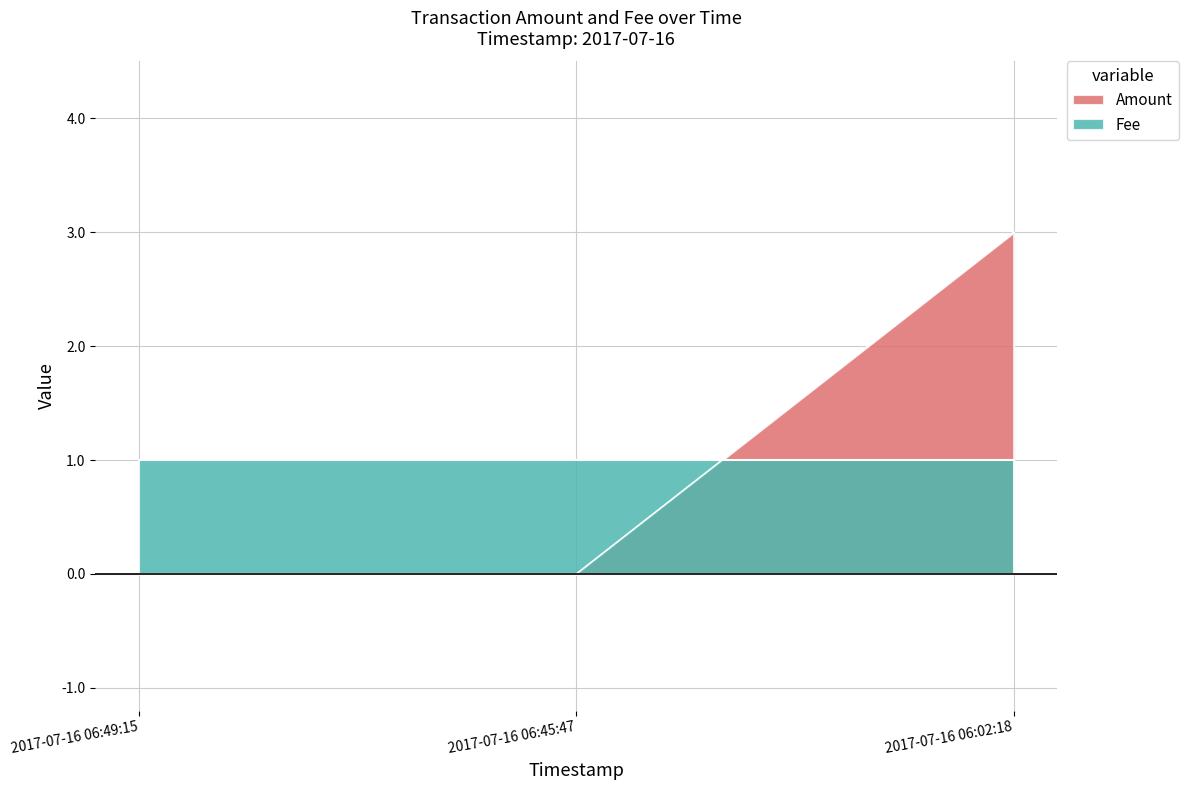

List the labels in order of value, smallest first.

2017-07-16 06:49:15, 2017-07-16 06:45:47, 2017-07-16 06:02:18